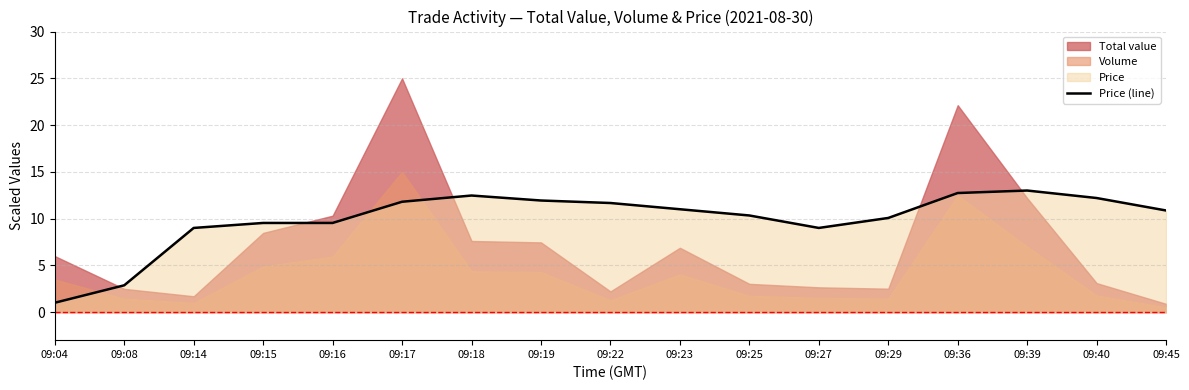

What is the difference between the values at 09:39 and 09:29?

2.9